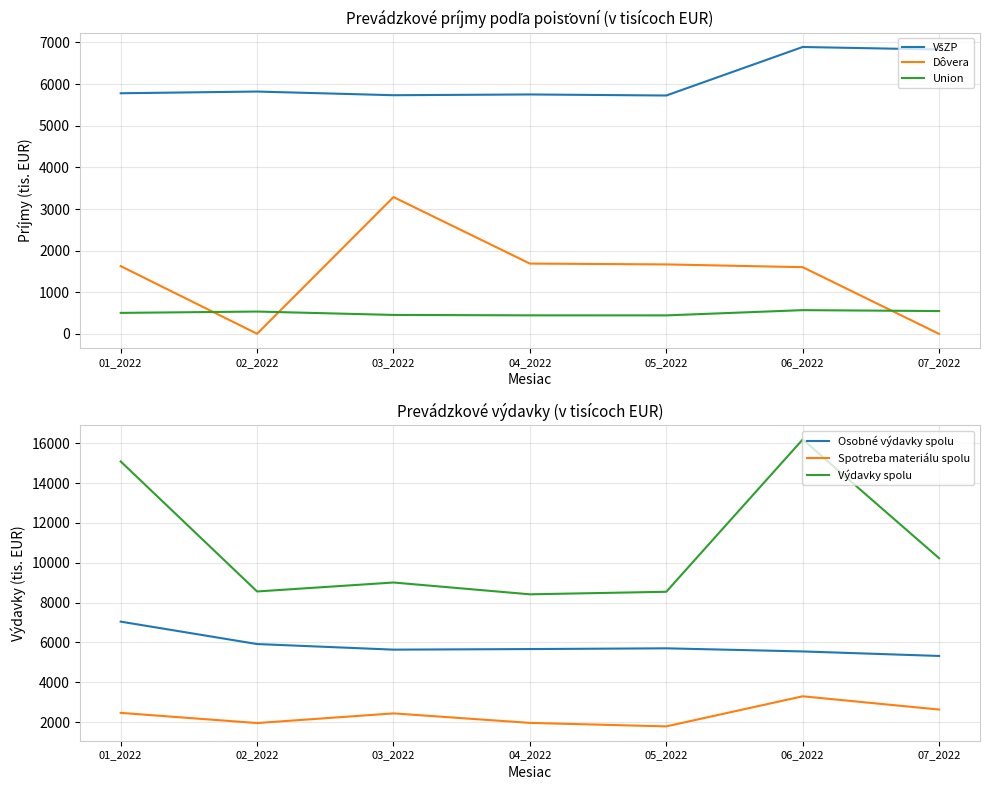

What is the smallest value displayed?

2.0